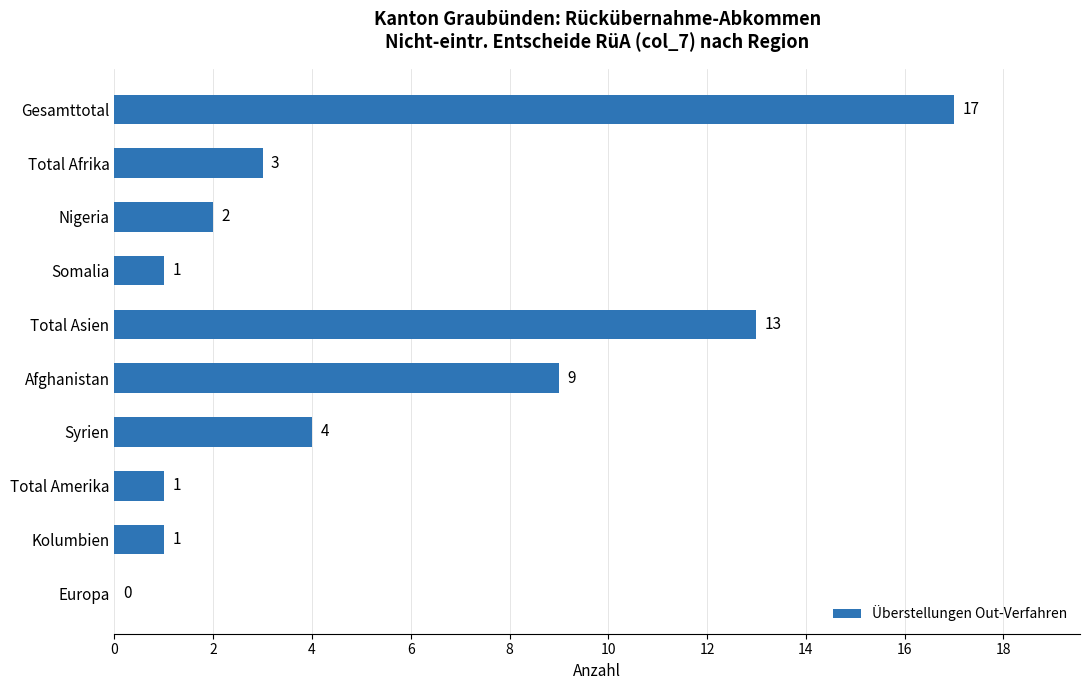

The chart shows a value of 3 at Total Afrika. True or false?

True